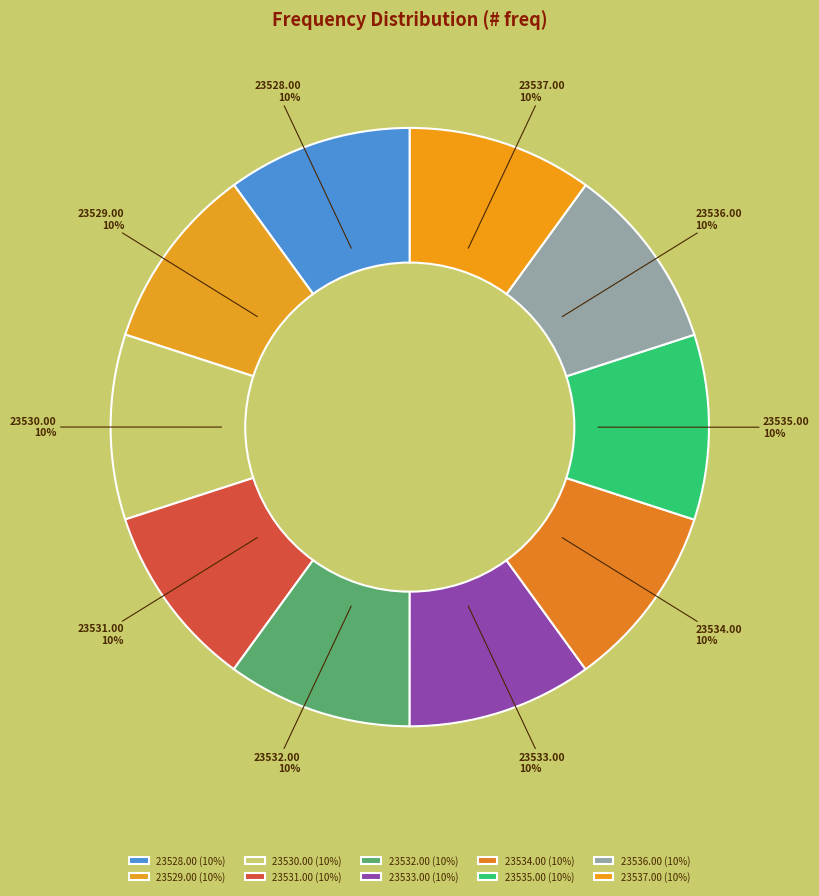

Does any single category account for the majority?

No